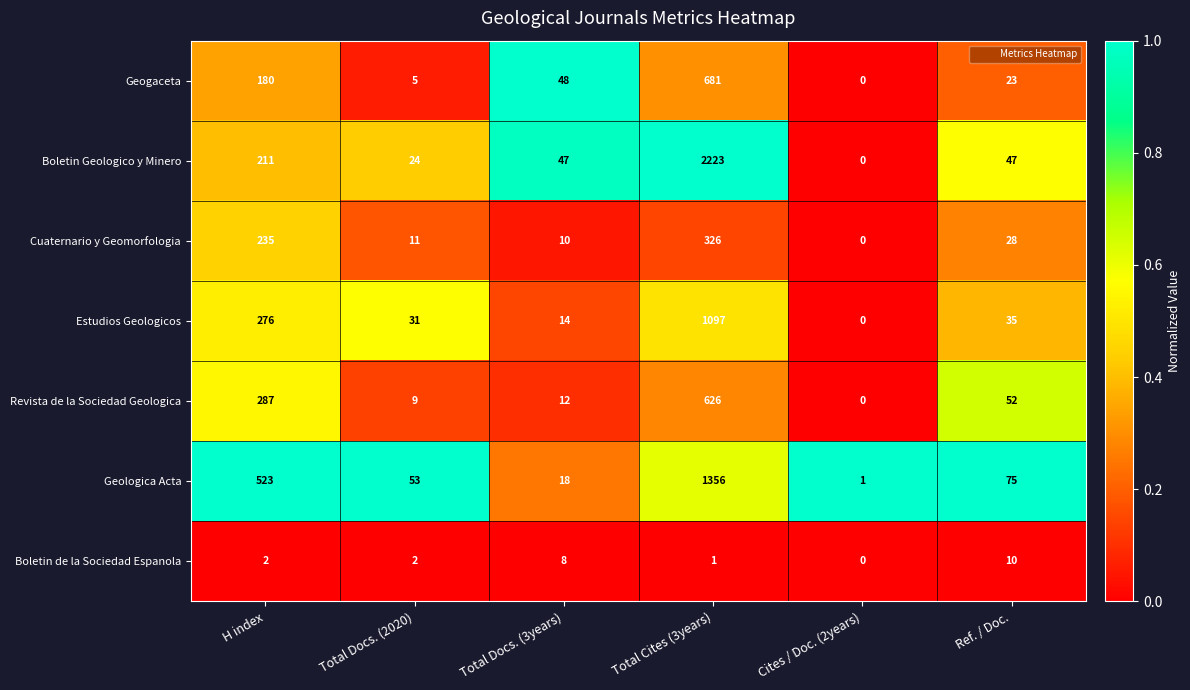

Count the number of data series in this chart.

7